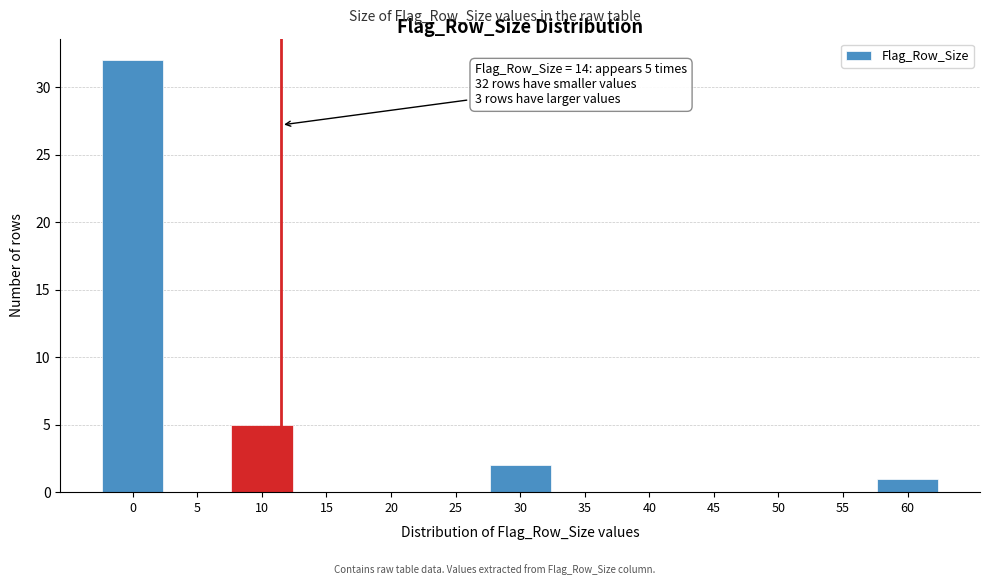

Reading left to right, list all the values displayed in this chart.

0=32	5=0	10=5	15=0	20=0	25=0	30=2	35=0	40=0	45=0	50=0	55=0	60=1